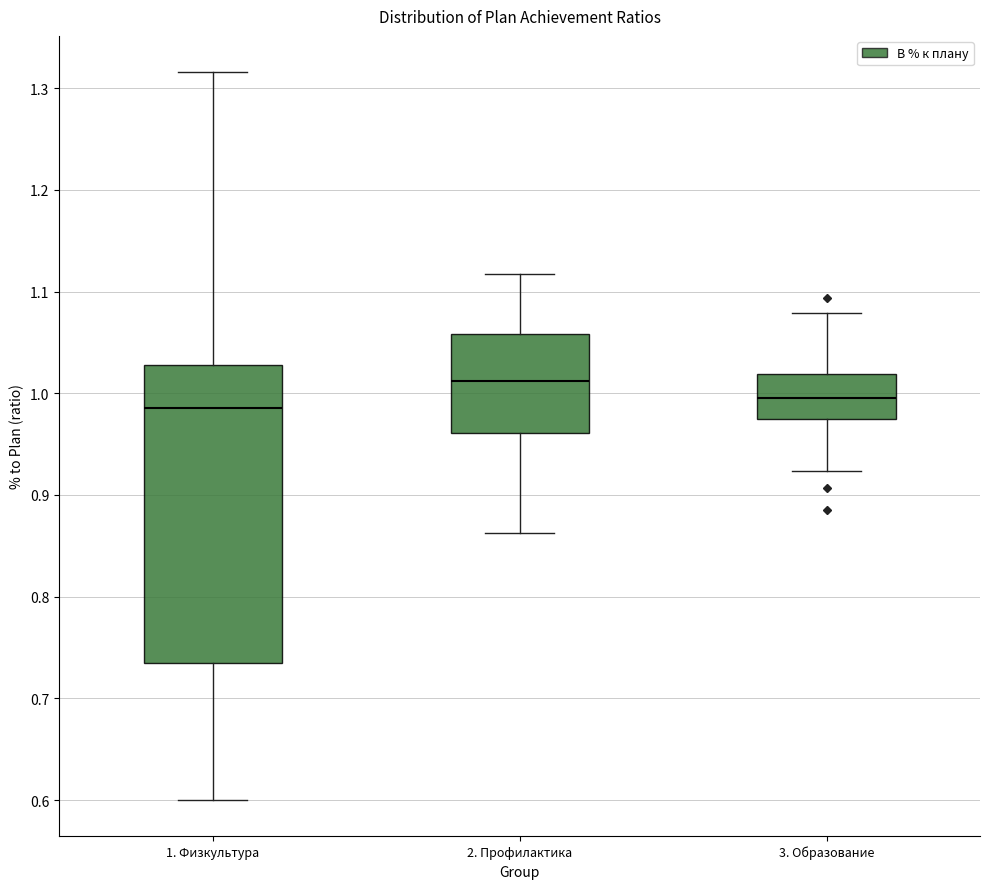

Reading left to right, transcribe this box plot: for each box, give where its median line is, the range the box spans, and where its two whiskers end, as read against the y-axis. The values are not printed on the chart, so give them approximately, as read against the axis.

1. Физкультура: median 0.99, box 0.73 to 1.03, whiskers 0.60 to 1.32
2. Профилактика: median 1.01, box 0.96 to 1.06, whiskers 0.86 to 1.12
3. Образование: median 0.99, box 0.97 to 1.02, whiskers 0.92 to 1.08